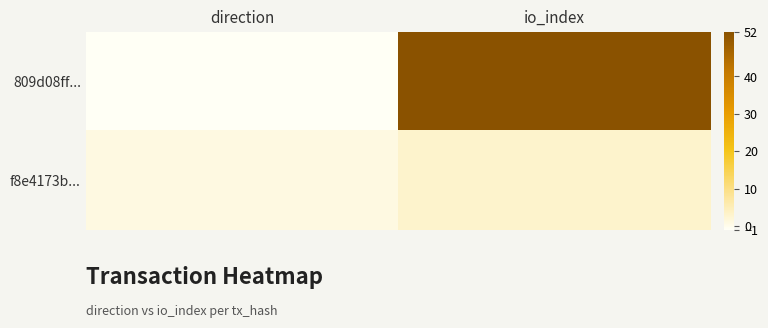

Reading left to right, transcribe all the data shown in this chart.

809d08ff...: direction=-1	io_index=52
f8e4173b...: direction=1	io_index=3